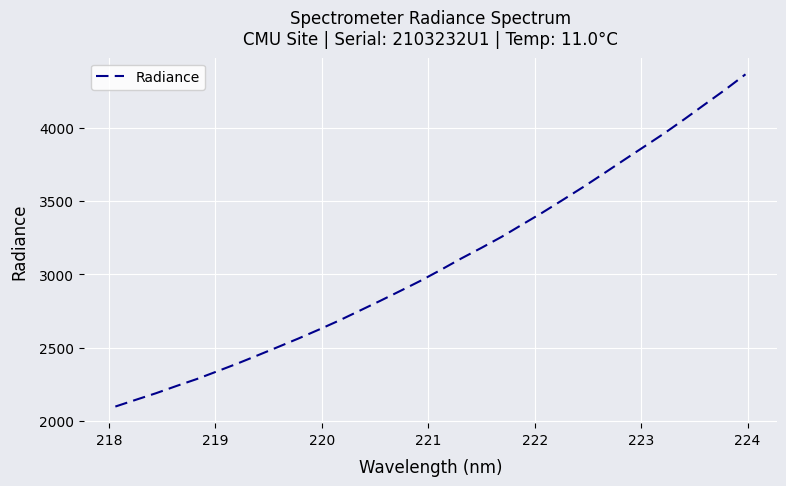

What is the difference between the maximum and minimum values?

2265.1